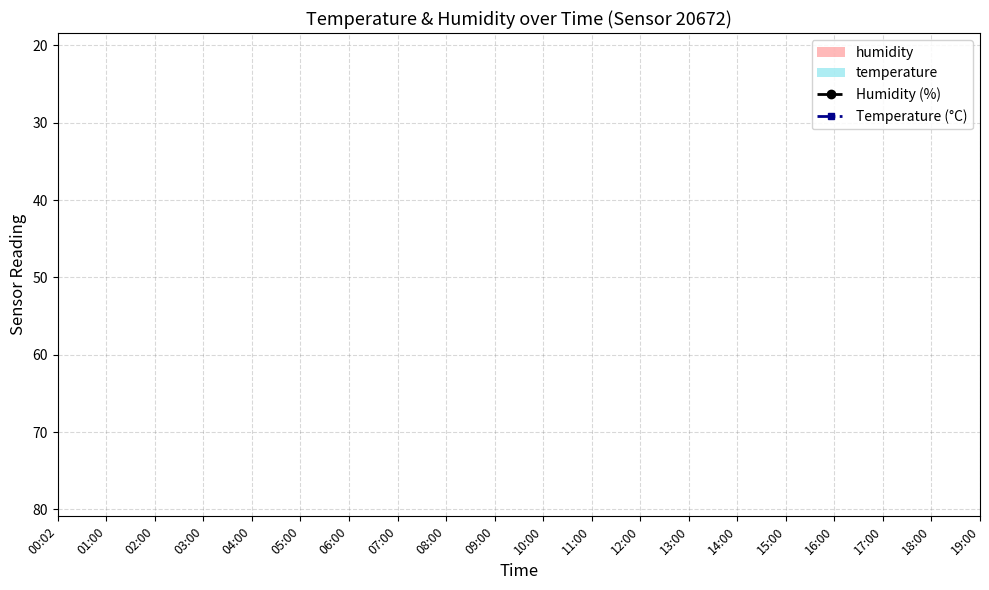

What is the label of the 18th point from the left?

17:00